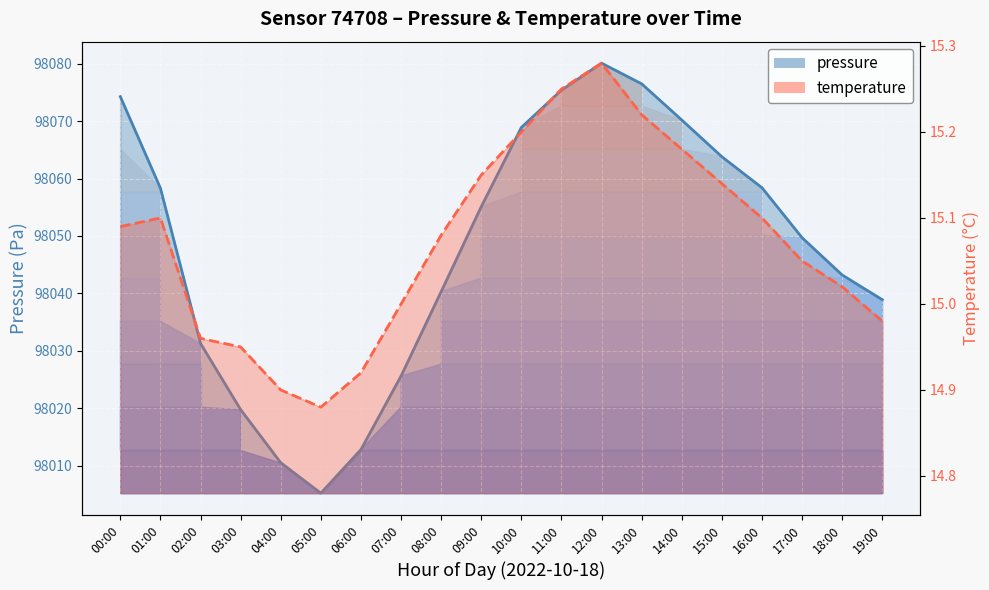

Which series has the largest total across all categories?

pressure